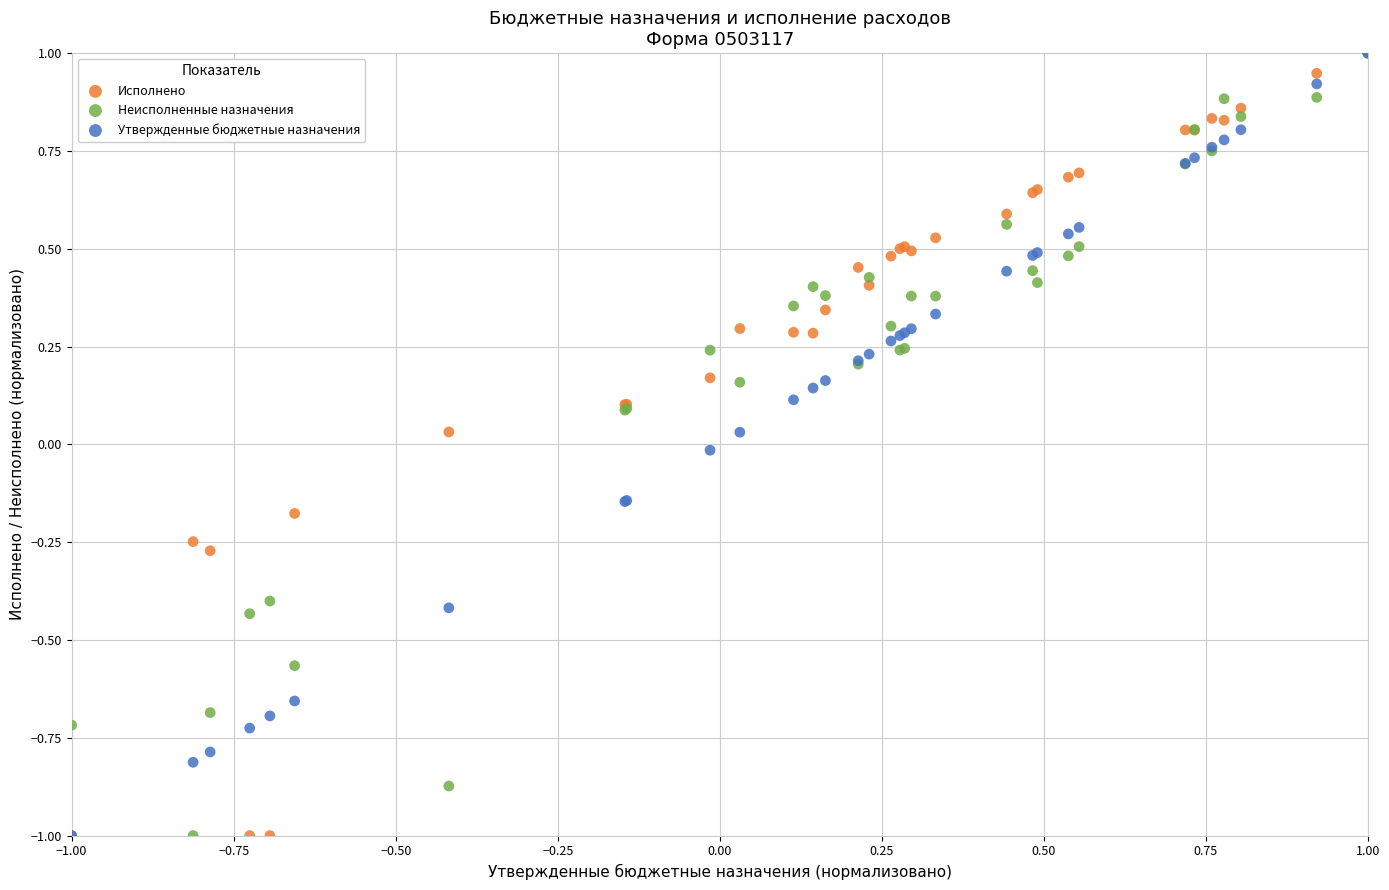

What are all the series names shown in the legend?

Исполнено, Неисполненные назначения, Утвержденные бюджетные назначения